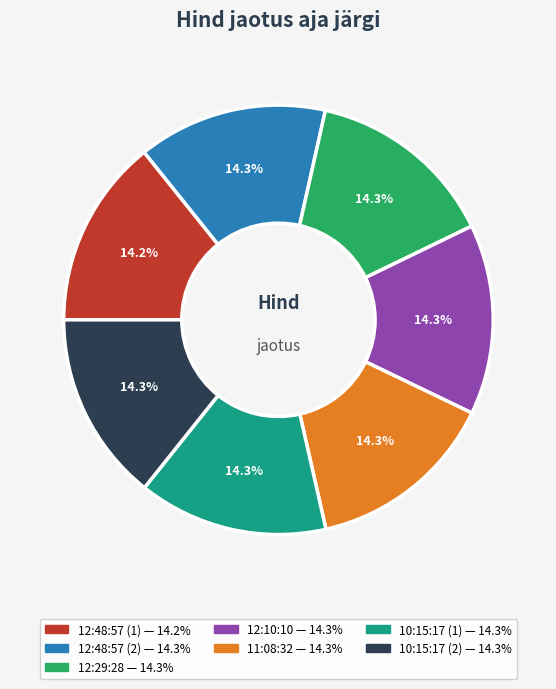

What percentage is the 12:29:28 slice, to the nearest percent?

14%